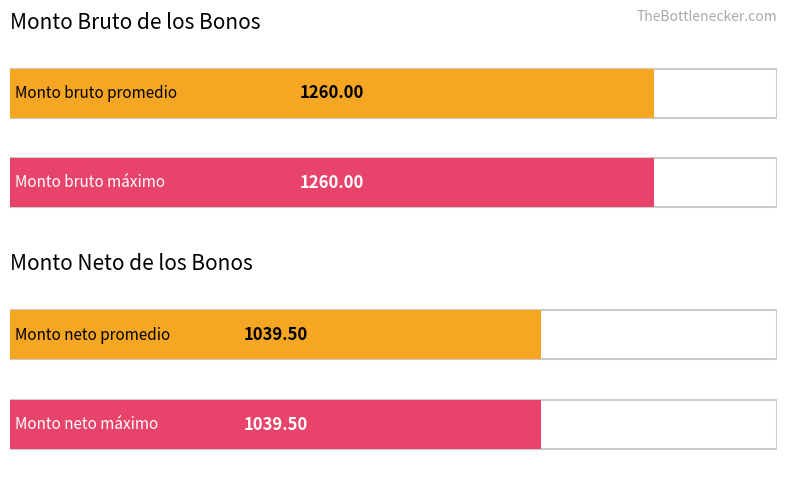

What are all the series names shown in the legend?

Monto bruto de los bonos, Monto neto de los bonos